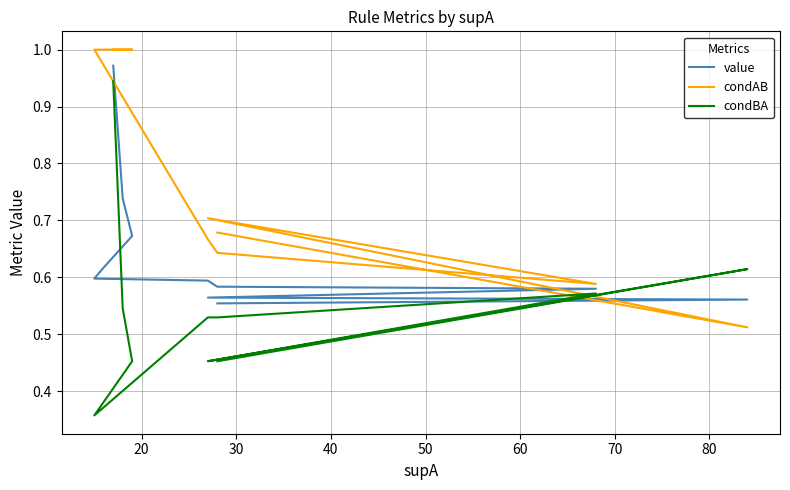

Is it true that condBA equals 0.2 at 19?

False